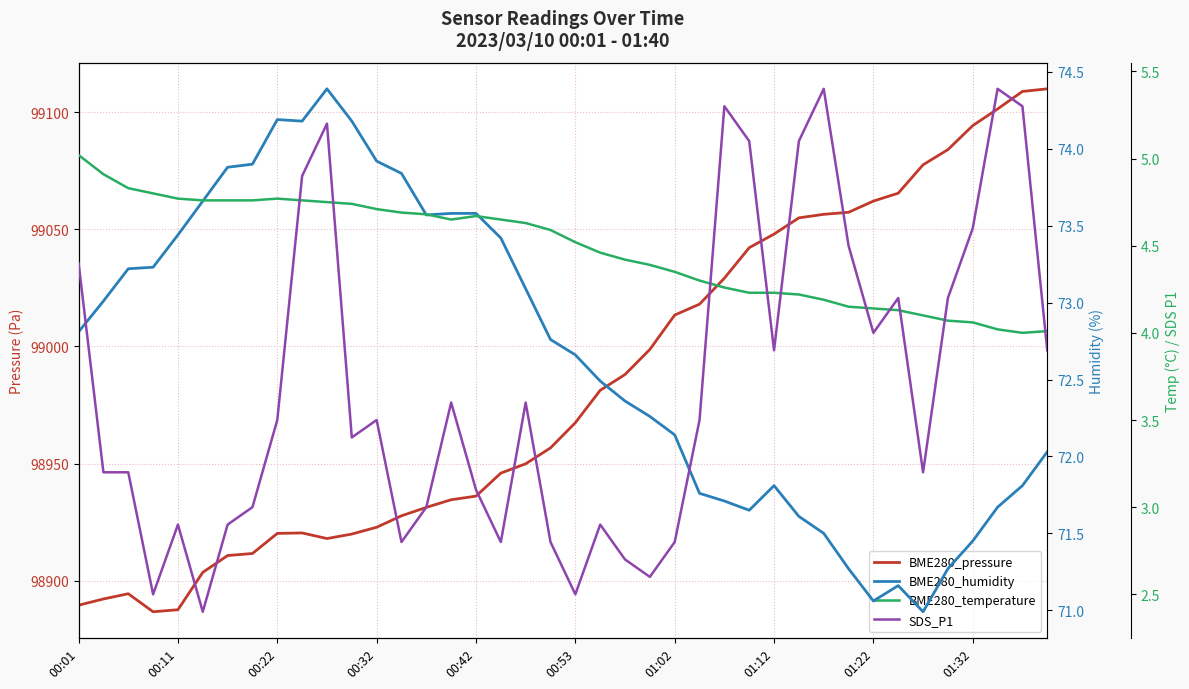

What is the spread (max minus min) of values at 01:32?

99090.2